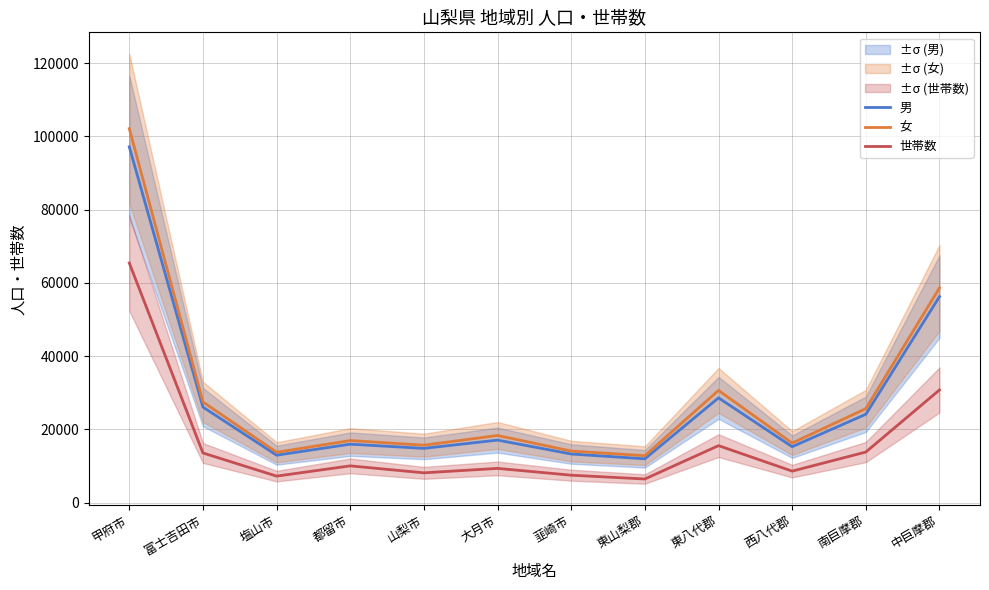

True or false: 男 and 世帯数 cross at least once.

False